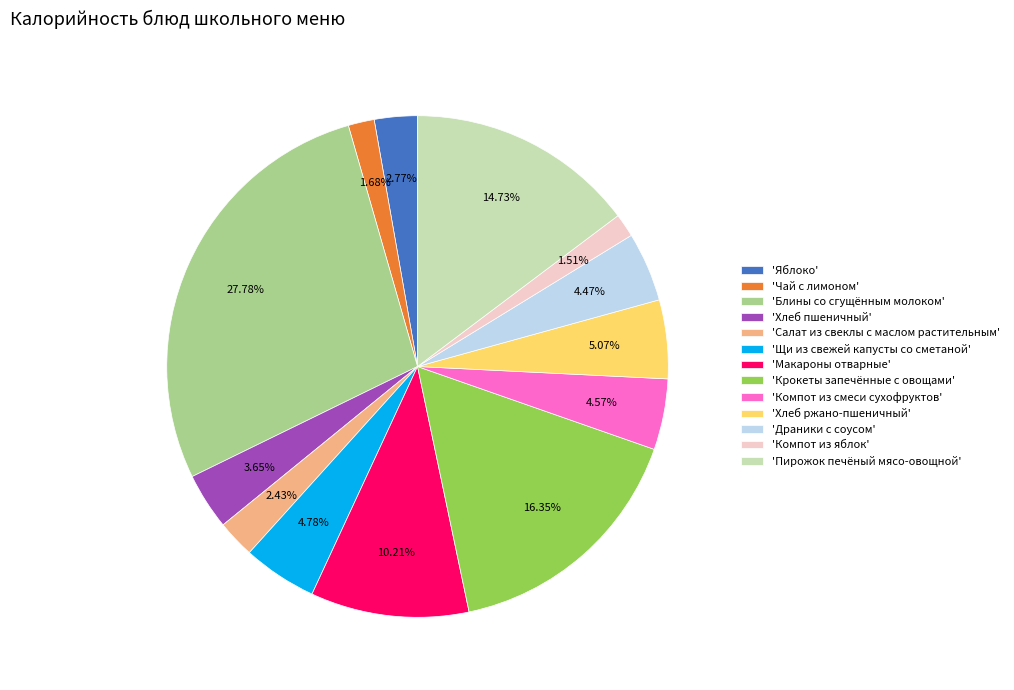

Is there a majority slice in this chart?

No